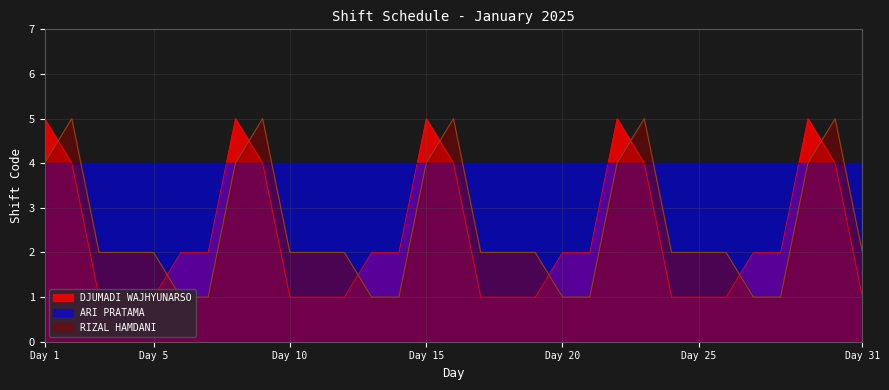

What is the value of the RIZAL HAMDANI point at the 13th from the left?

1